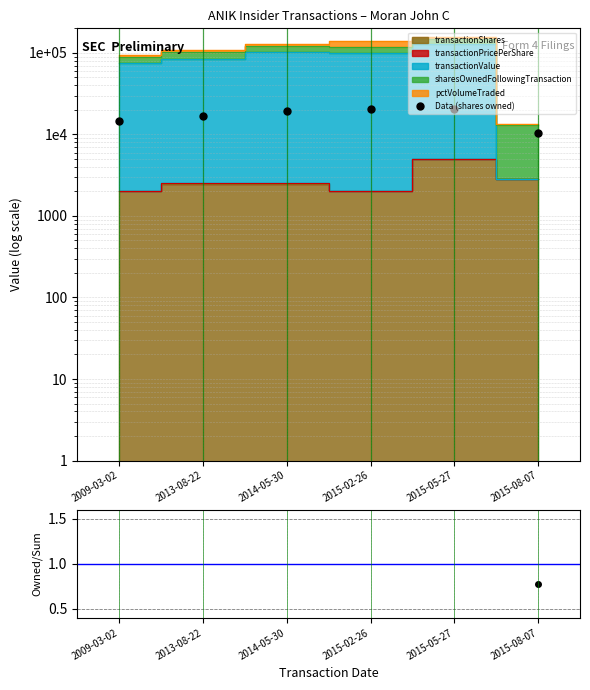

At which label does Data (shares owned) first exceed 19303?

2015-02-26